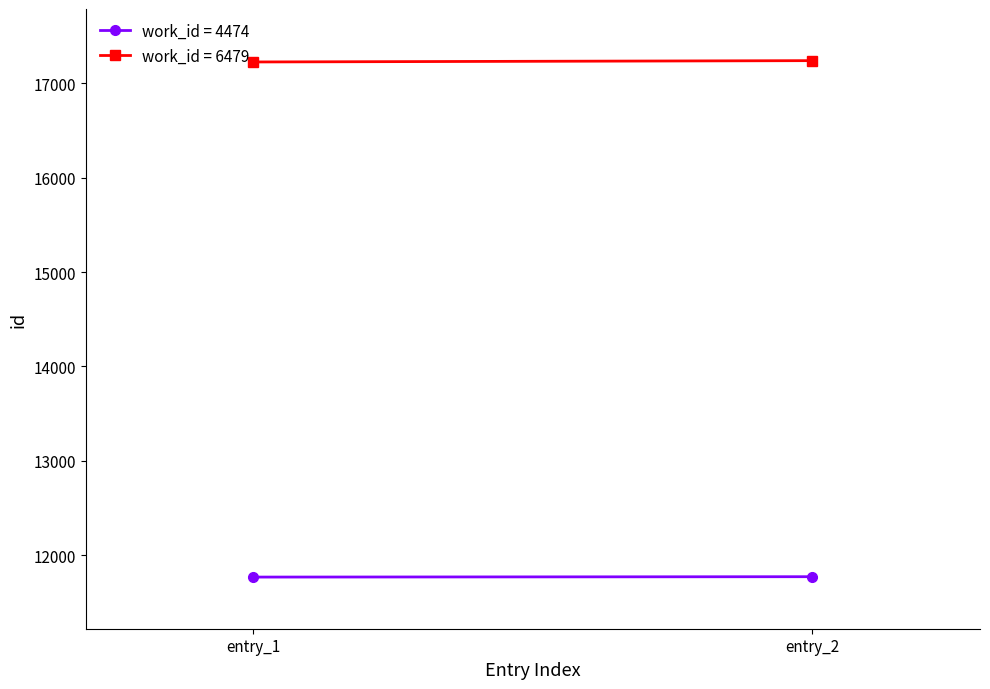

Does the chart have visible grid lines?

No